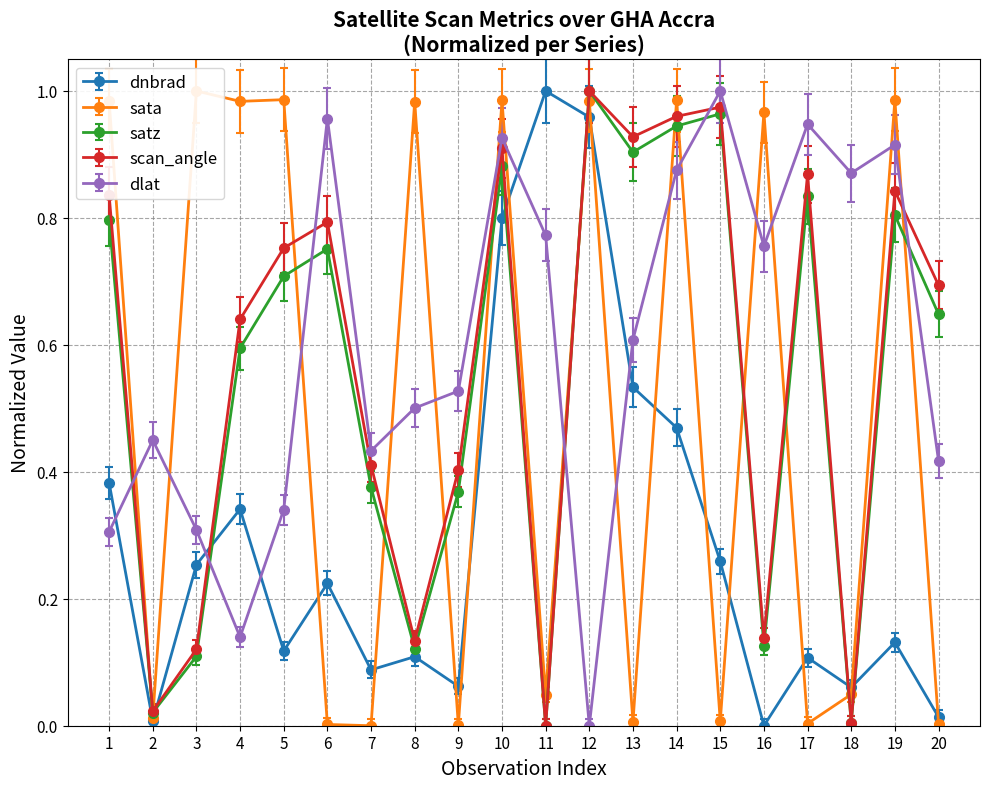

How many times do dlat and scan_angle cross each other?

6